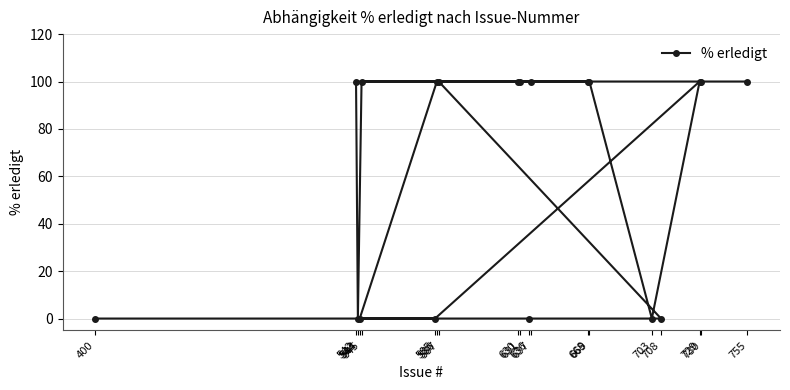

Reading right to left, list all the values displayed in this chart.

755=100	730=100	729=100	708=0	703=0	669=100	668=100	637=100	636=0	631=100	630=100	587=100	586=100	585=0	545=100	544=0	543=0	542=100	400=0